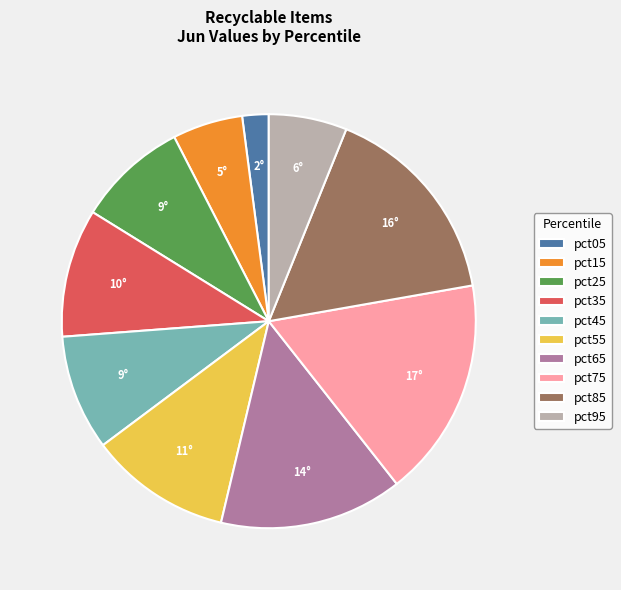

The pct65 slice represents 14% of the pie. True or false?

True